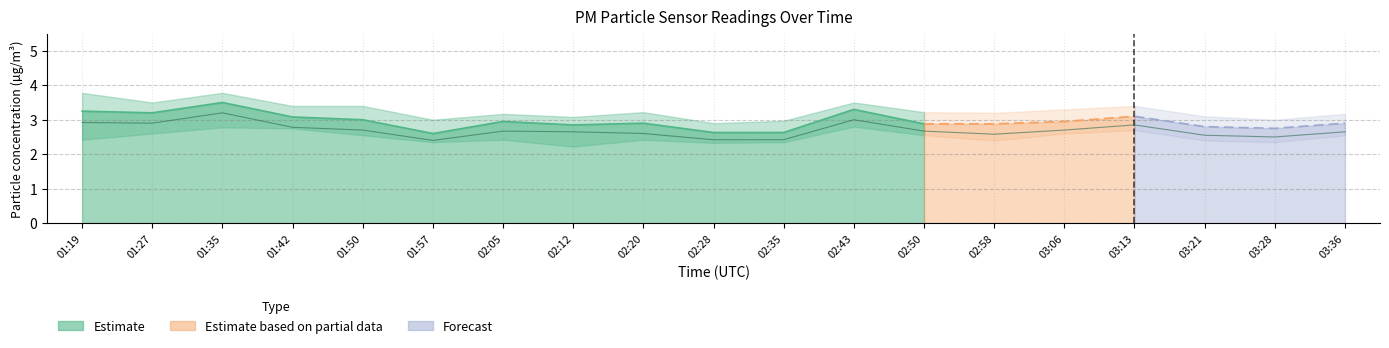

True or false: the data shows 0.6 at 02:28.

False